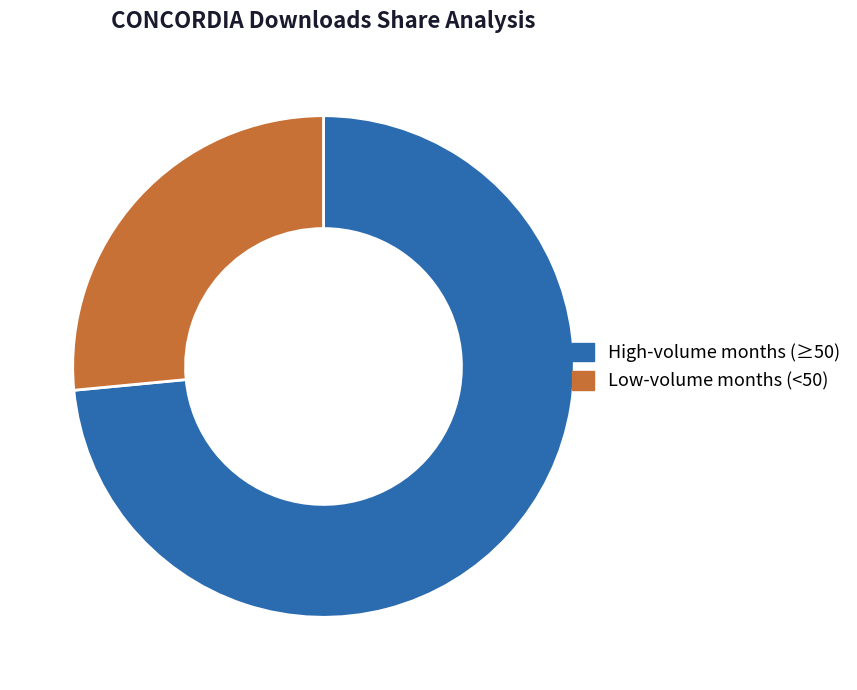

Which has a higher value, High-volume months (≥50) or Low-volume months (<50)?

High-volume months (≥50)